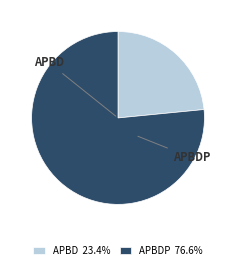

Approximately how many times larger is the value at APBD 23.4% compared to APBDP 76.6%?

0.3